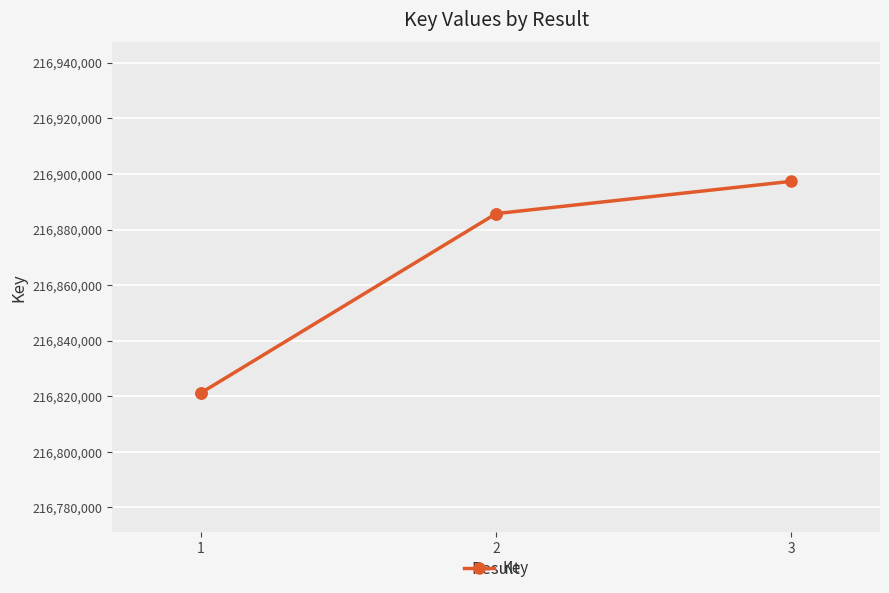

The value at 2 is 312672936. True or false?

False